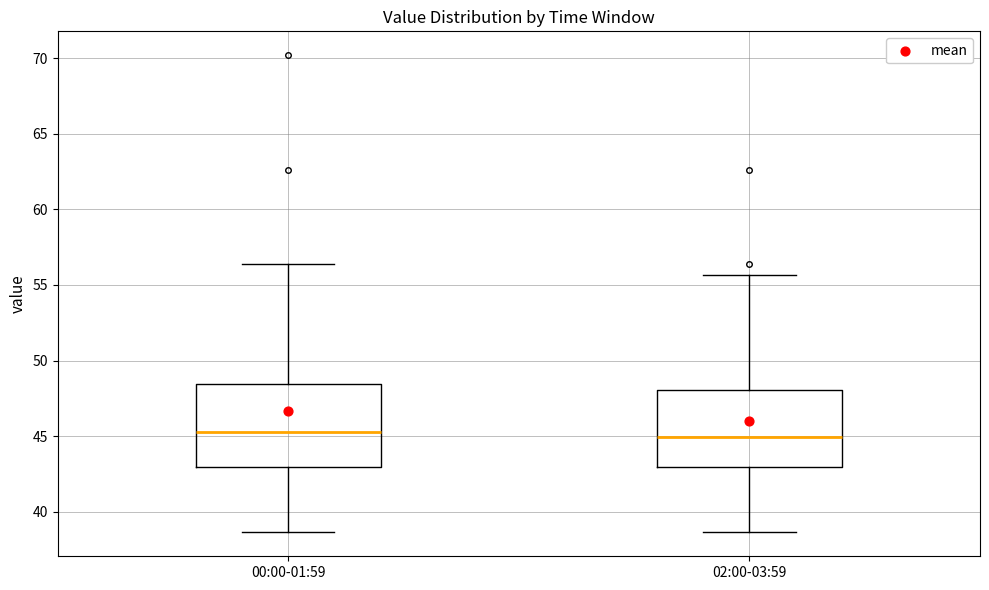

Reading left to right, transcribe this box plot: for each box, give where its median line is, the range the box spans, and where its two whiskers end, as read against the y-axis. The values are not printed on the chart, so give them approximately, as read against the axis.

00:00-01:59: median 45.5, box 43.0 to 48.5, whiskers 38.5 to 56.5
02:00-03:59: median 45.0, box 43.0 to 48.0, whiskers 38.5 to 55.5